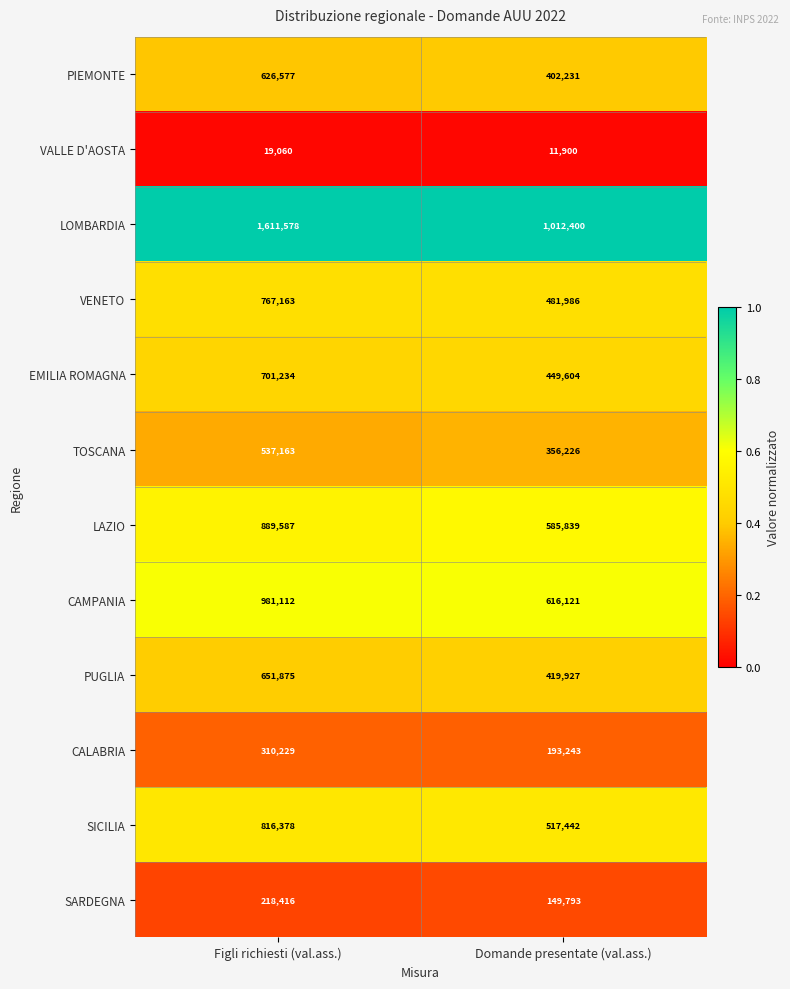

Rank the series by their maximum value, from highest to lowest.

LOMBARDIA, CAMPANIA, LAZIO, SICILIA, VENETO, EMILIA ROMAGNA, PUGLIA, PIEMONTE, TOSCANA, CALABRIA, SARDEGNA, VALLE D'AOSTA